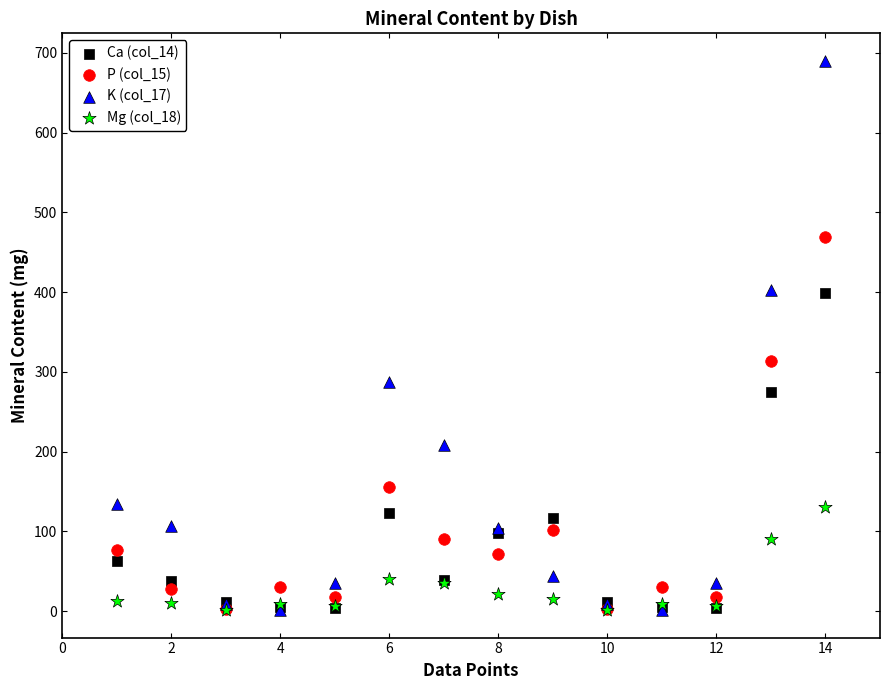

Which series reaches the maximum Y coordinate?

K (col_17)